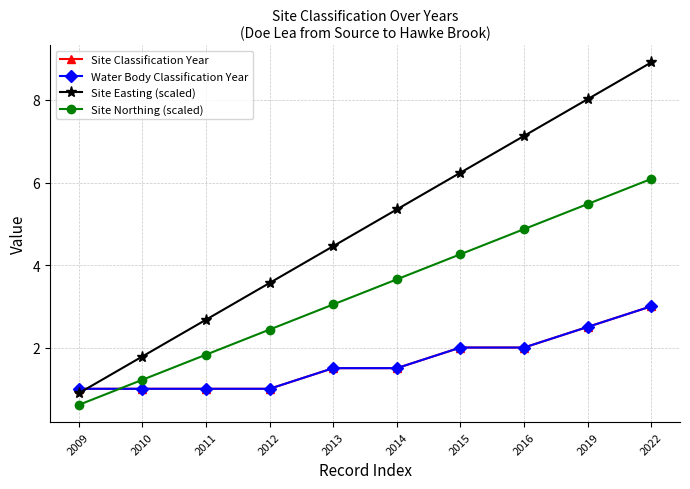

Does the chart have visible grid lines?

Yes